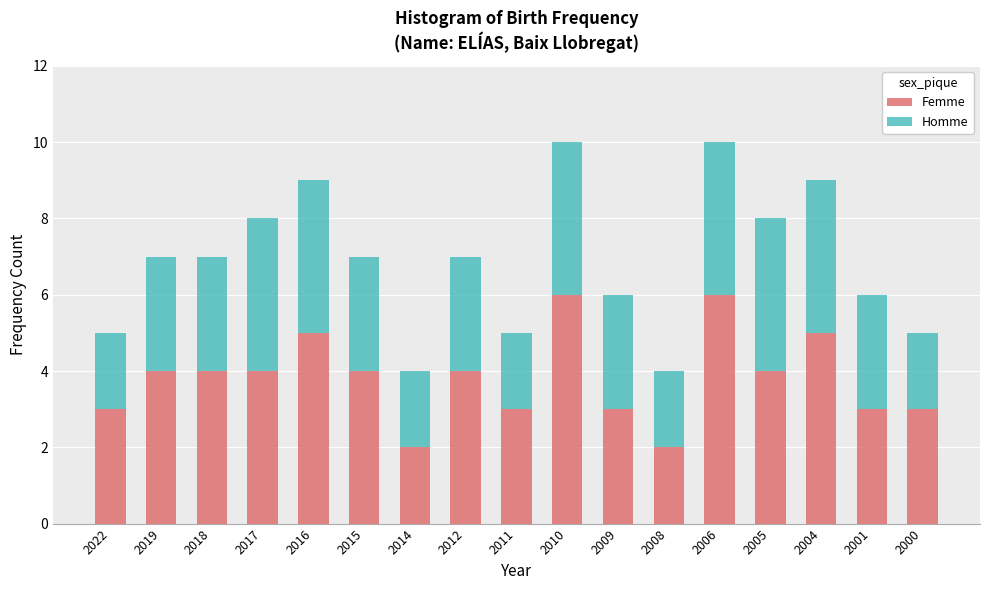

What is the highest value of the Femme series?

6